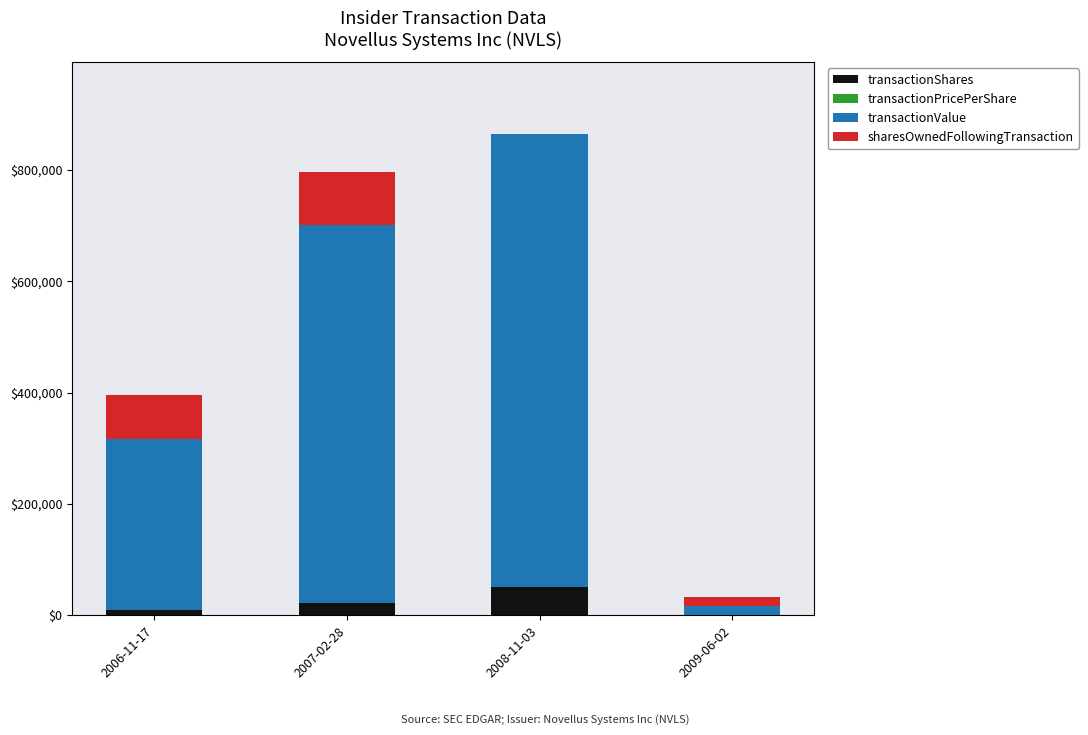

Does the chart contain stacked bars?

Yes